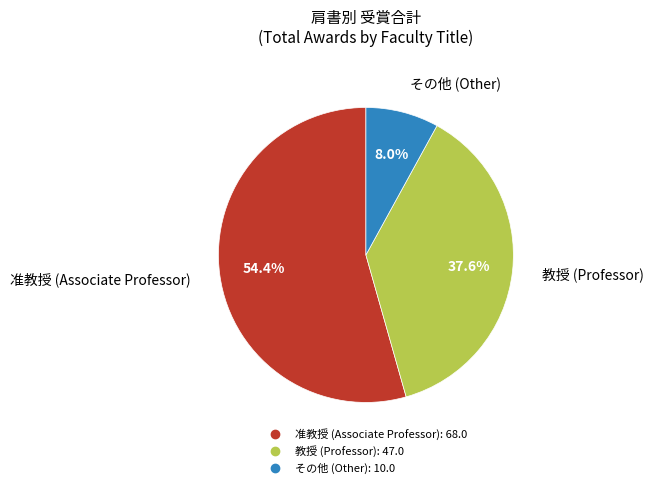

Is there a majority slice in this chart?

Yes